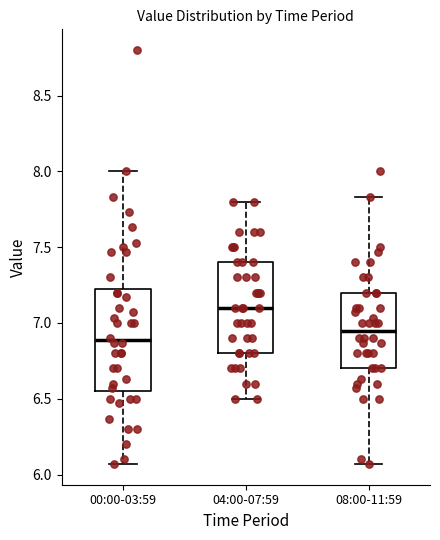

Reading left to right, read every box against the y-axis: the position of its median line, the range the box covers, and the ends of its whiskers. The values are not printed on the chart, so give them approximately, as read against the axis.

00:00-03:59: median 6.90, box 6.55 to 7.25, whiskers 6.05 to 8.00
04:00-07:59: median 7.10, box 6.80 to 7.40, whiskers 6.50 to 7.80
08:00-11:59: median 6.95, box 6.70 to 7.20, whiskers 6.05 to 7.85